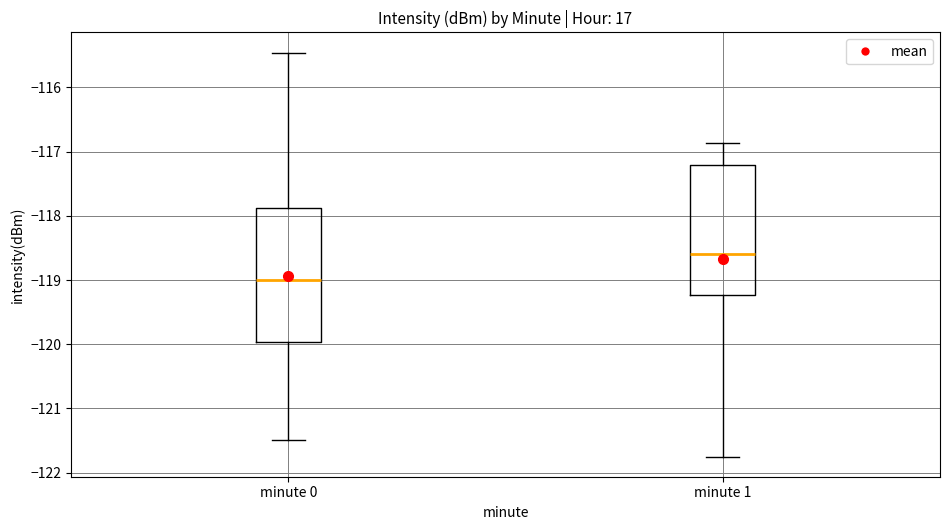

Which box's median line is the highest?

minute 1